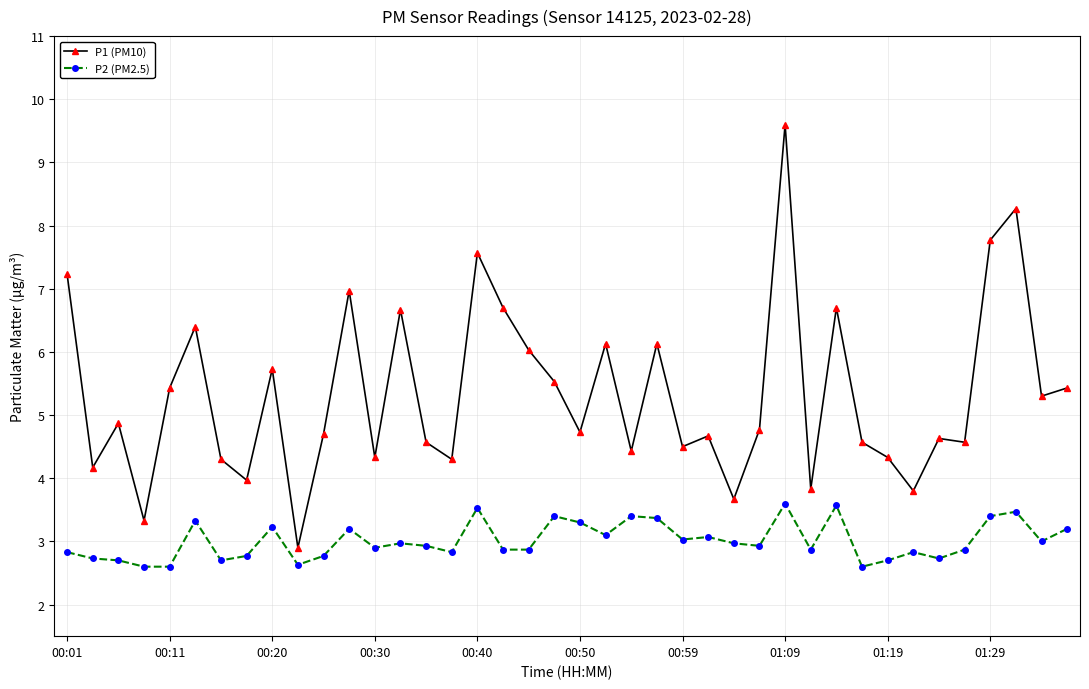

Rank the series by their average value, from lowest to highest.

P2 (PM2.5), P1 (PM10)